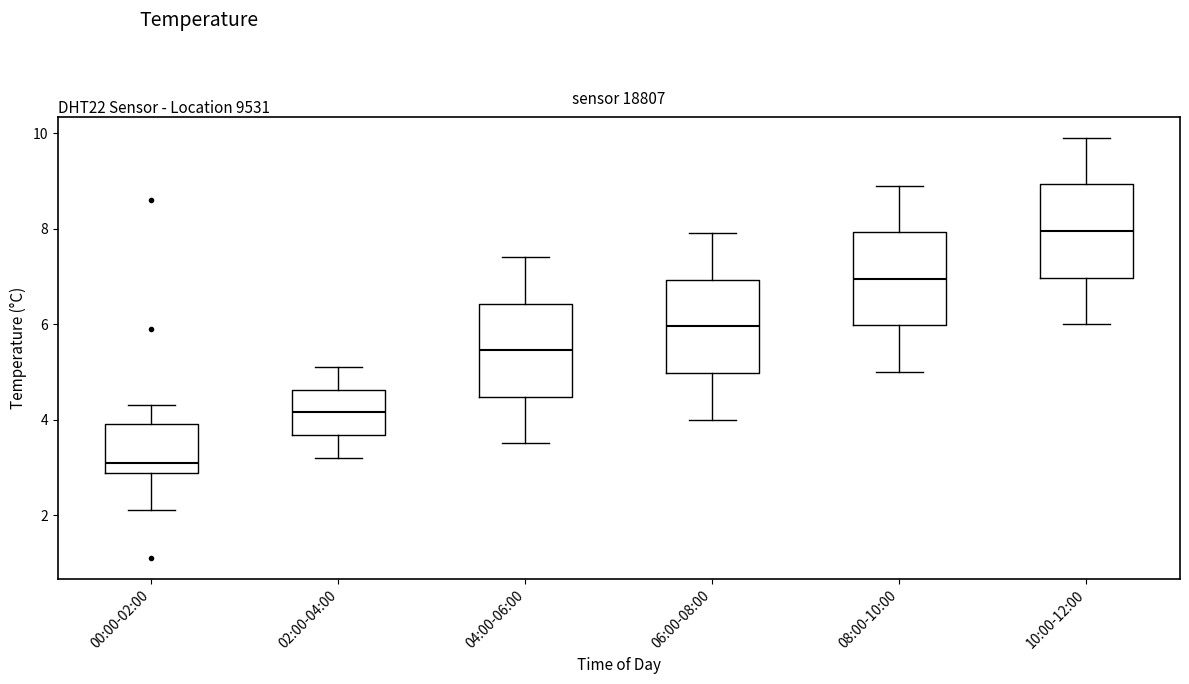

Where is the lower edge of the box for 08:00-10:00 on the y-axis? The values are not printed on the chart, so give them approximately, as read against the axis.

6.0